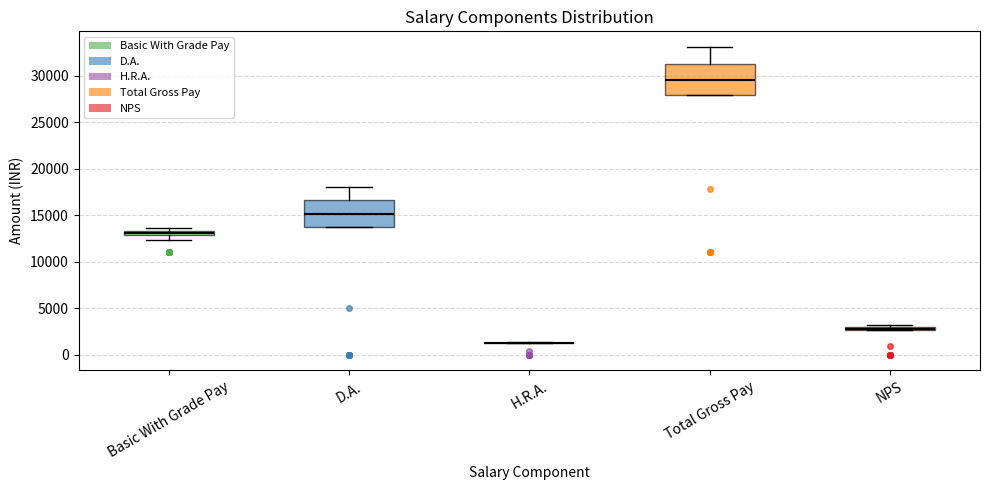

Where is the upper edge of the box for Basic With Grade Pay on the y-axis? The values are not printed on the chart, so give them approximately, as read against the axis.

13500